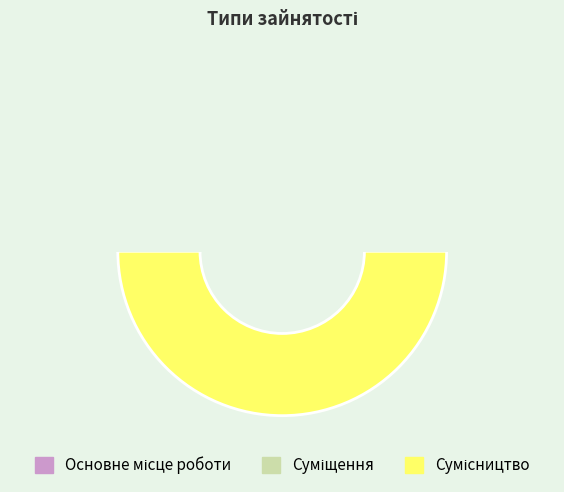

Which category has the smallest portion of the pie?

Основне місце роботи